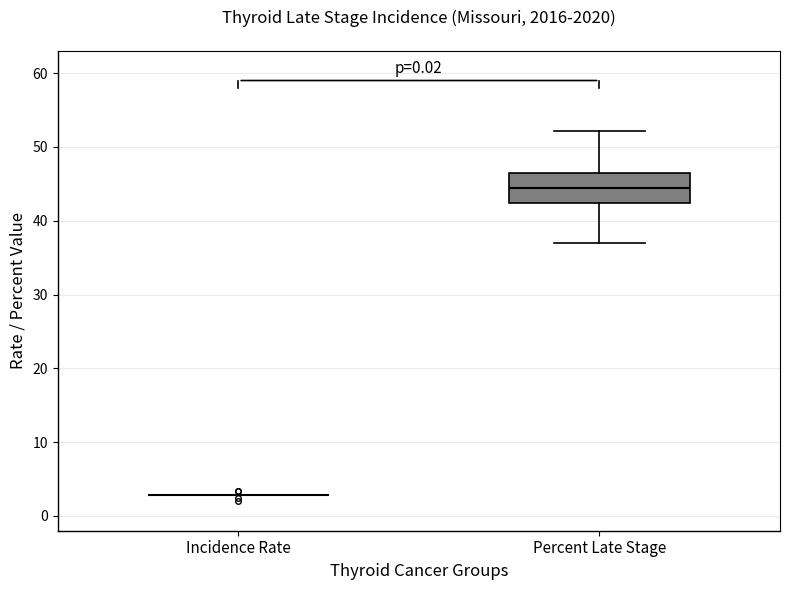

Reading left to right, transcribe this box plot: for each box, give where its median line is, the range the box spans, and where its two whiskers end, as read against the y-axis. The values are not printed on the chart, so give them approximately, as read against the axis.

Incidence Rate: box collapsed to a line at 3, whiskers 3 to 3
Percent Late Stage: median 44, box 42 to 47, whiskers 37 to 52